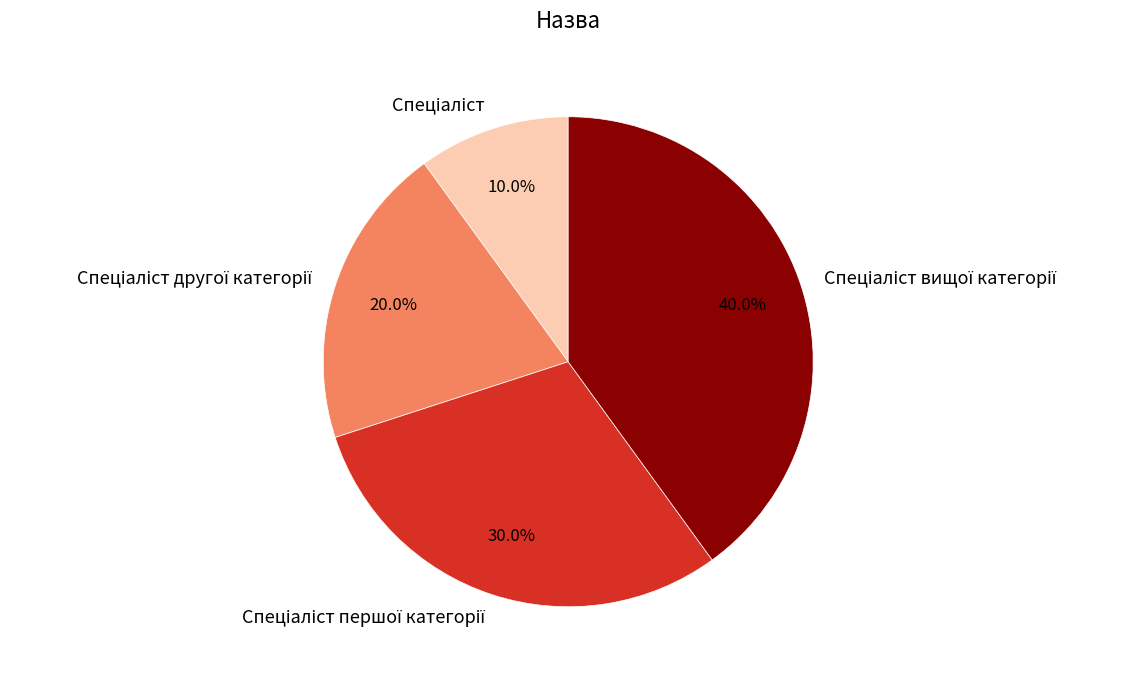

Is there a majority slice in this chart?

No